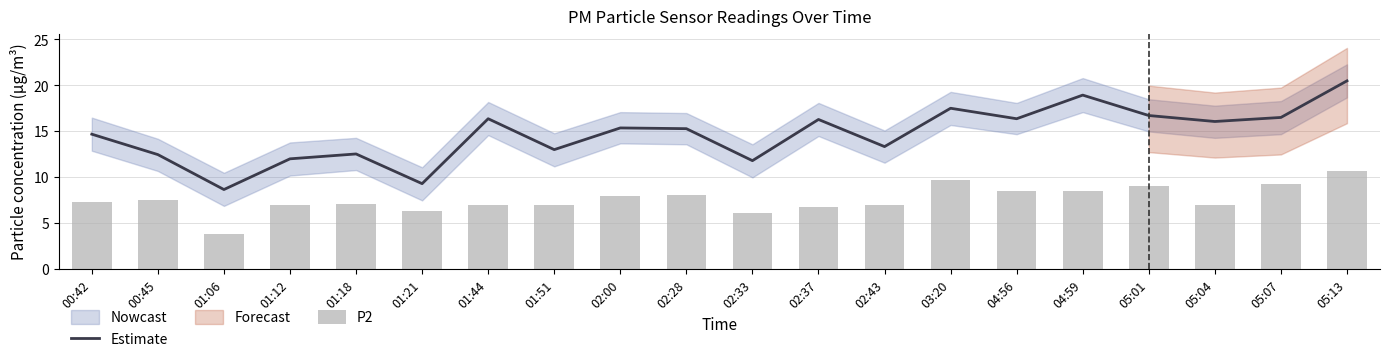

Which has a higher value, 02:37 or 00:42?

02:37